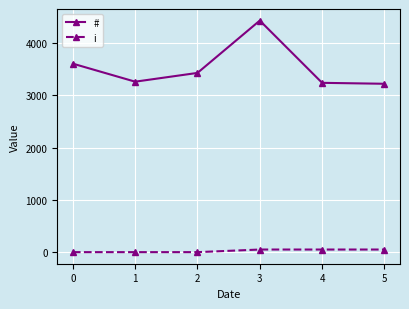

True or false: i has a value of 50 at 3.

True